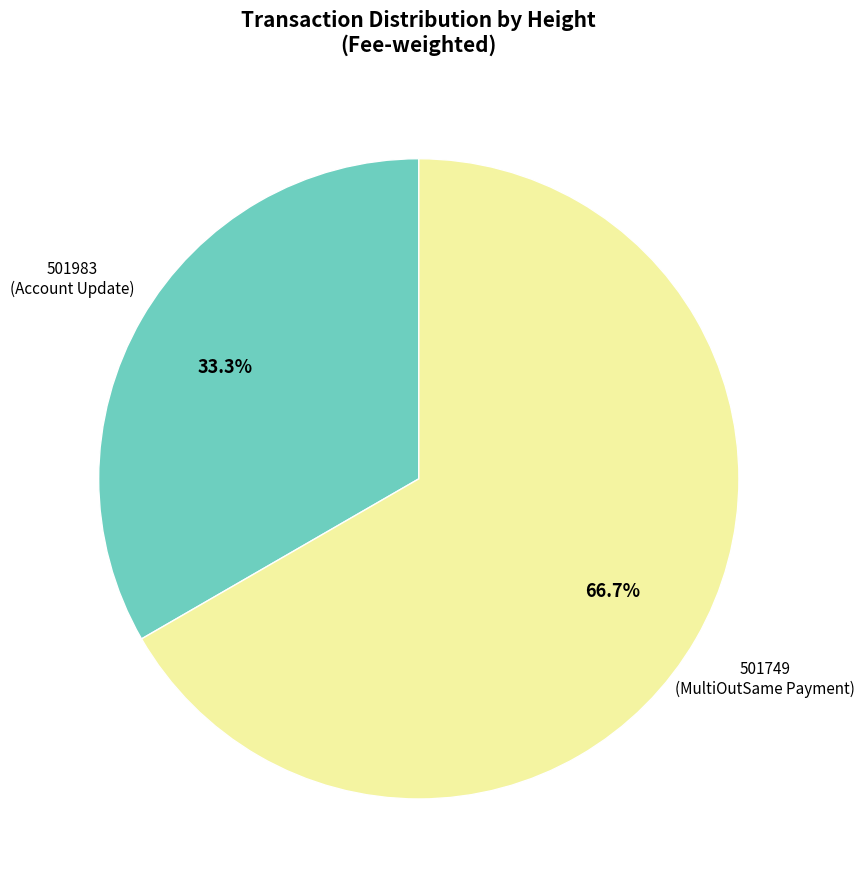

Is there a majority slice in this chart?

Yes